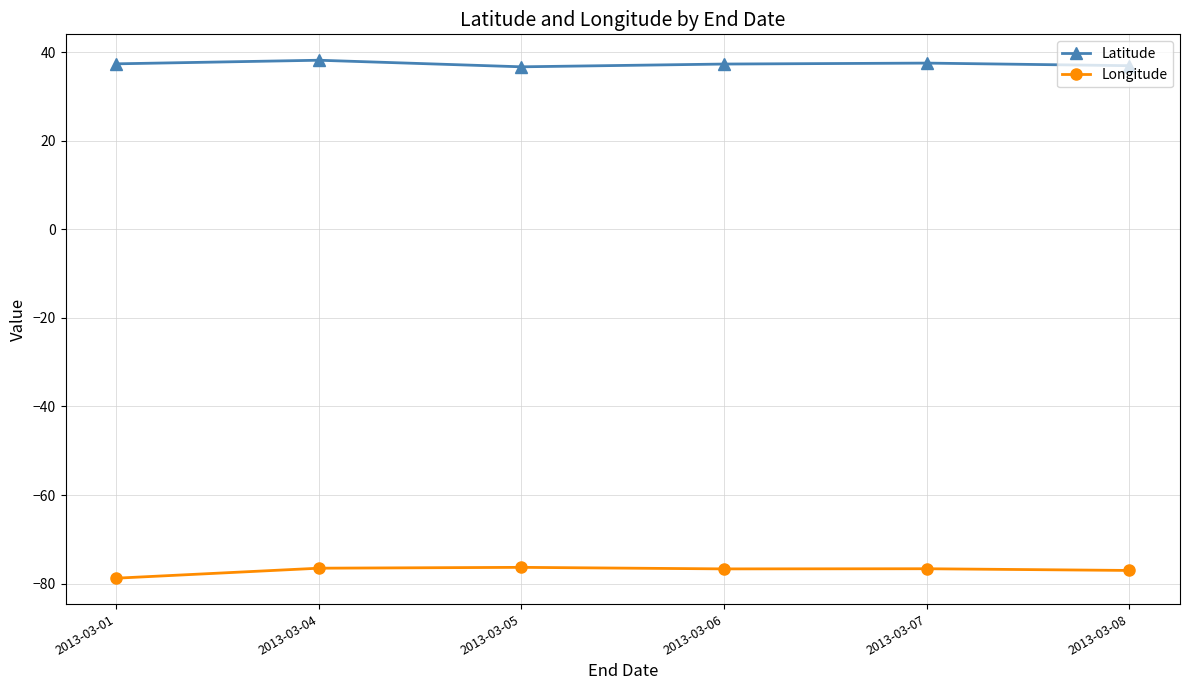

What is the sum of the Longitude values at 2013-03-01 and 2013-03-07?

-155.4